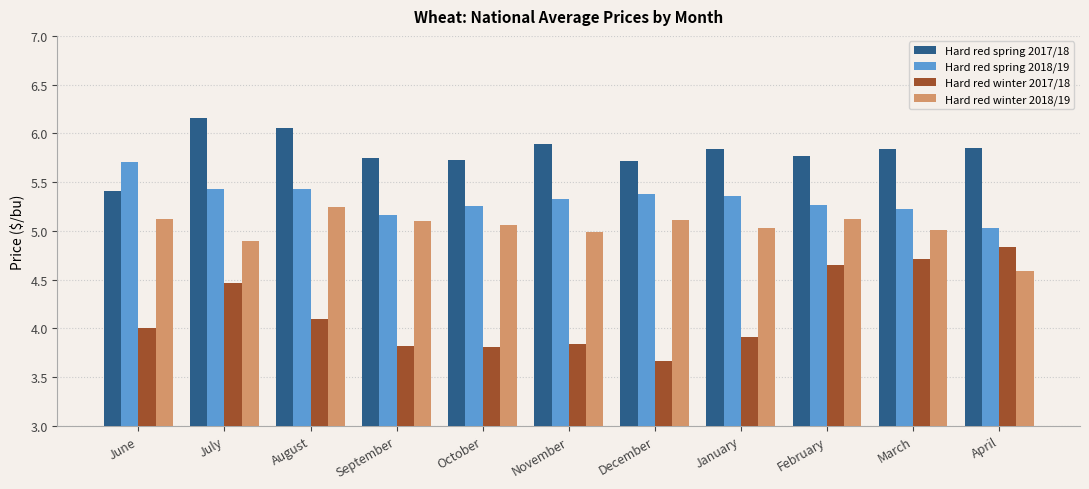

How many groups of bars are there?

11